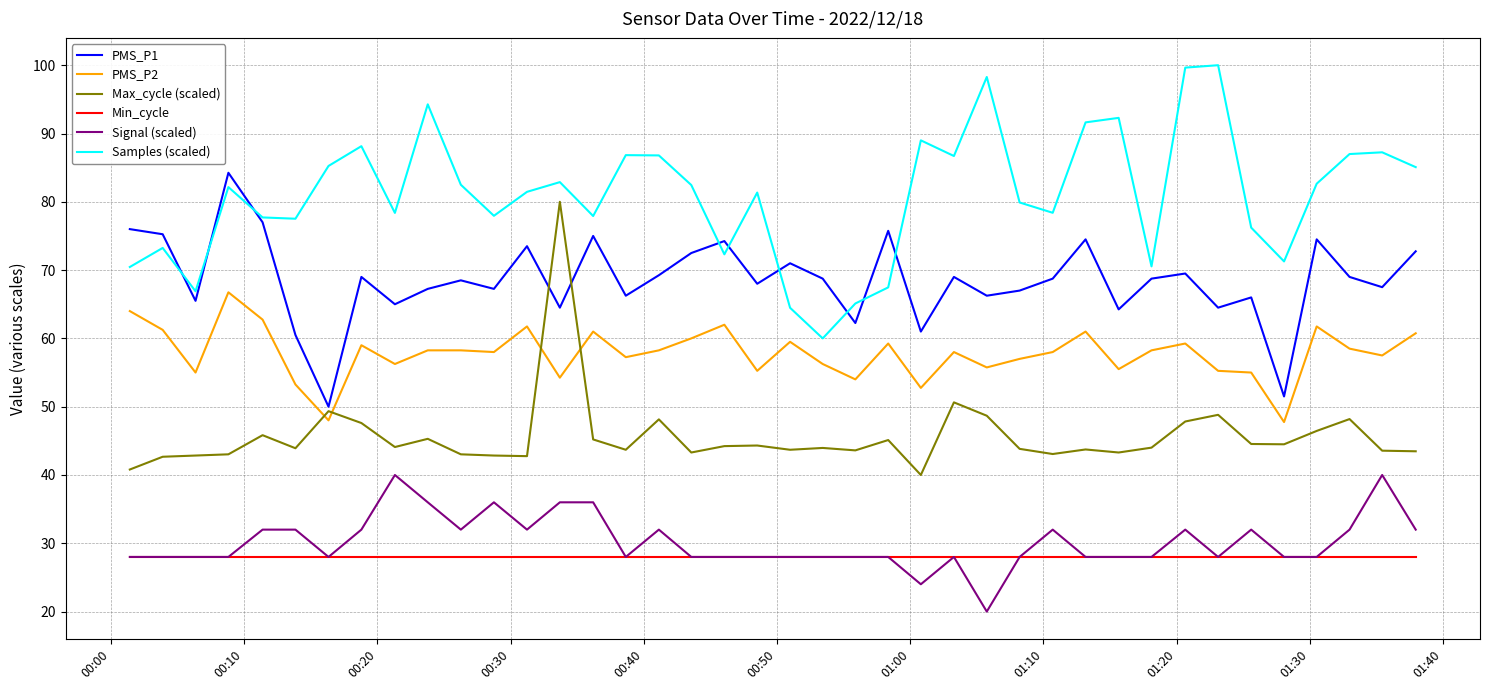

What are all the series names shown in the legend?

PMS_P1, PMS_P2, Max_cycle (scaled), Min_cycle, Signal (scaled), Samples (scaled)